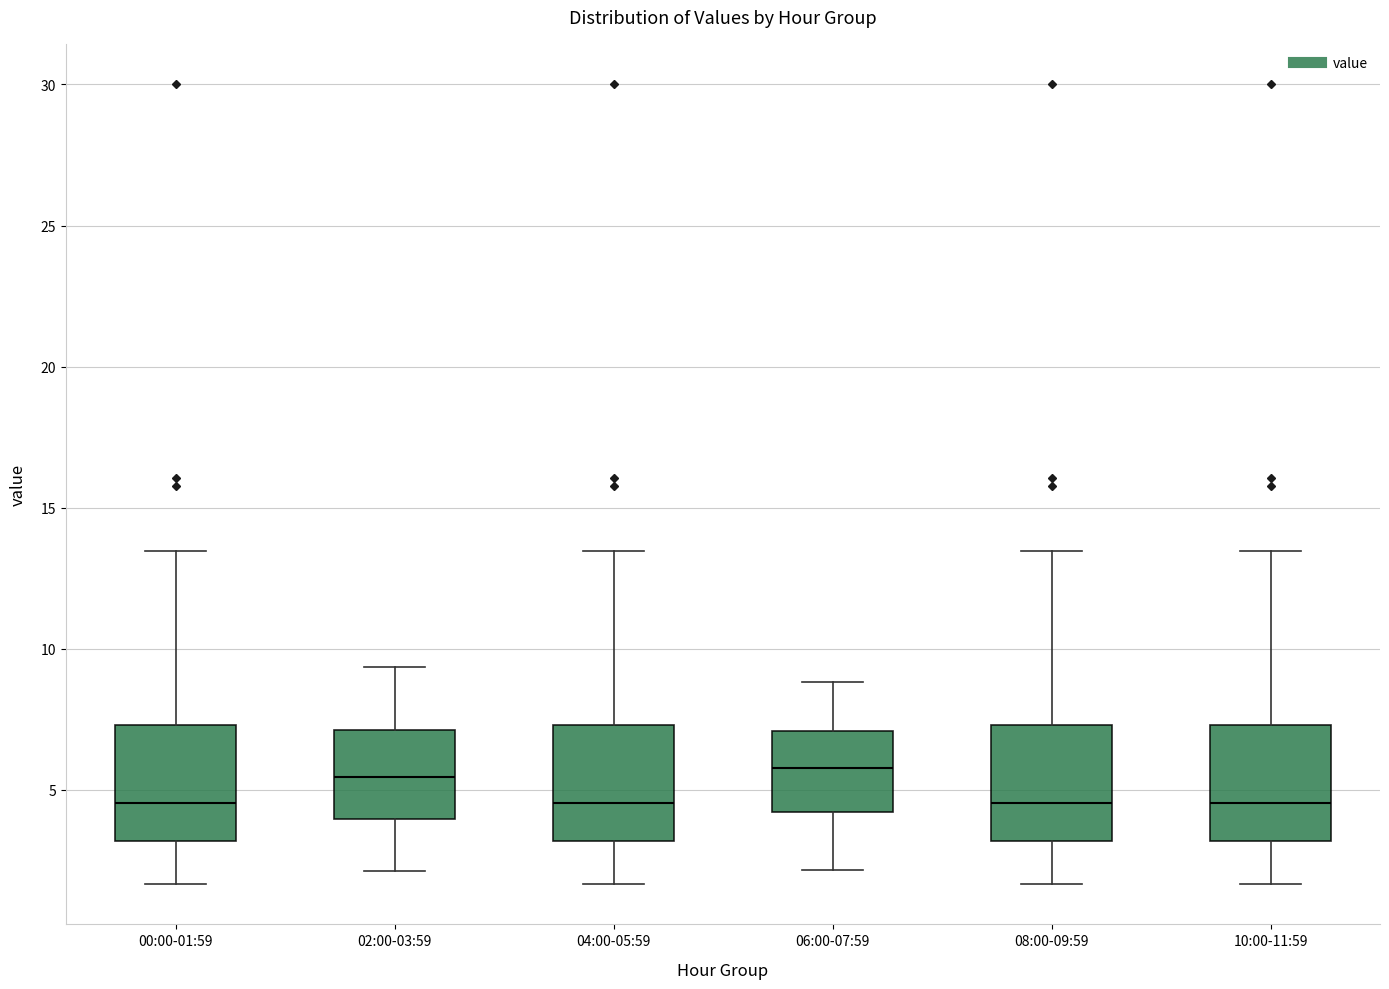

Where does the lower whisker of the box for 10:00-11:59 end on the y-axis? The values are not printed on the chart, so give them approximately, as read against the axis.

1.5